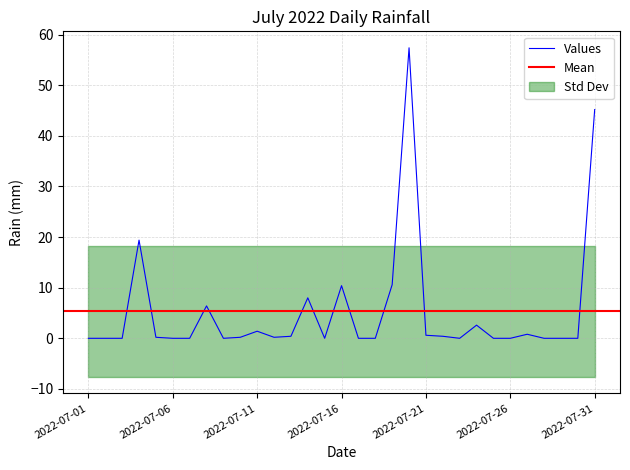

At which category does the chart reach its peak across all series?

2022-07-20